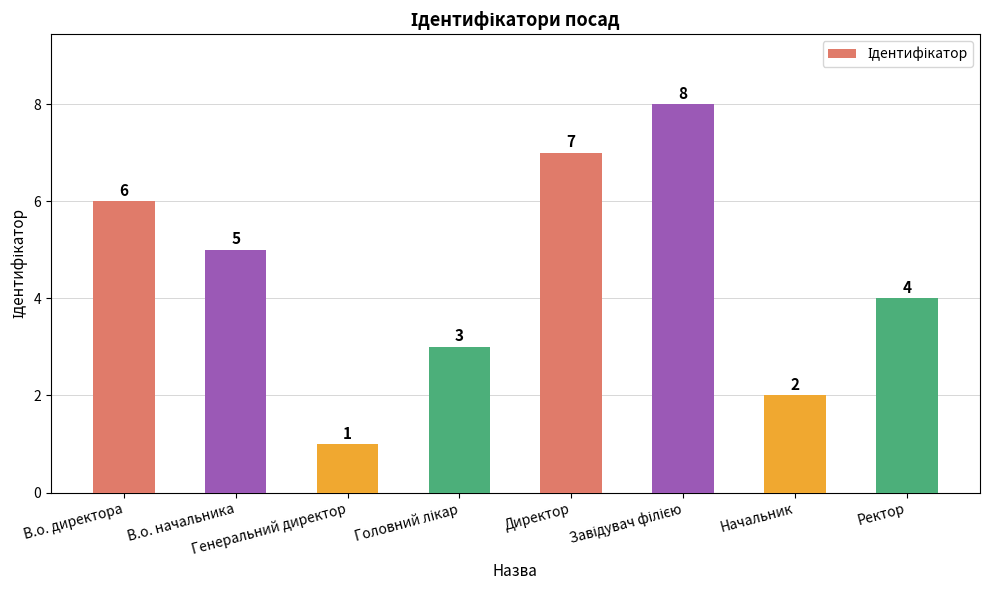

The value at Директор is 11. True or false?

False